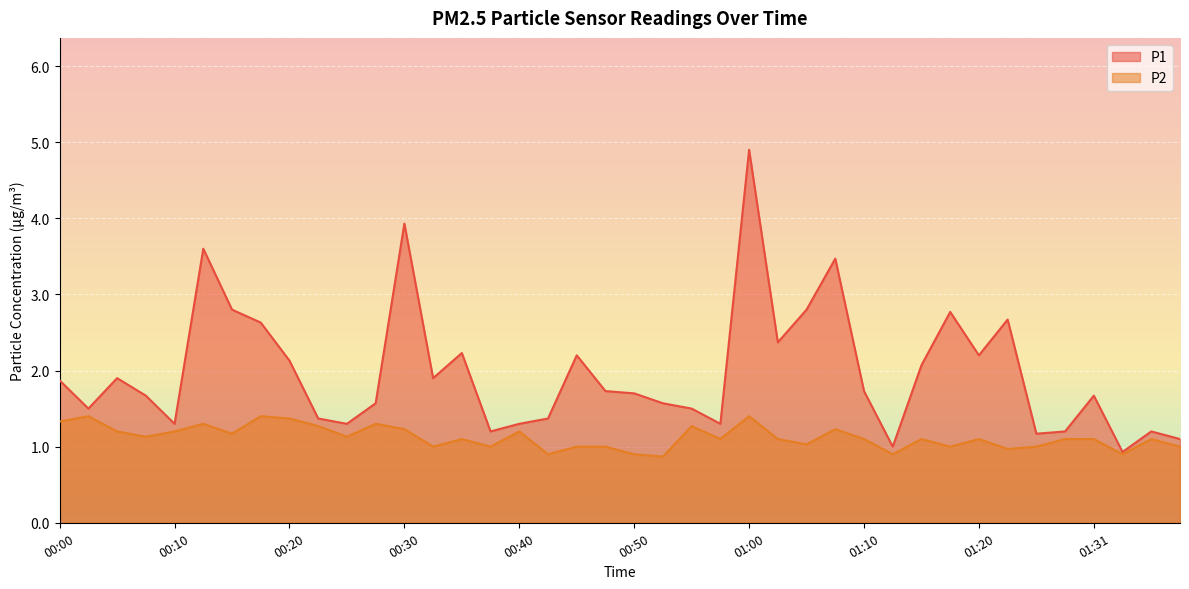

Reading left to right, what are all the values shown in this chart?

P1: 1.9	1.5	1.9	1.7	1.3	3.6	2.8	2.6	2.1	1.4	1.3	1.6	3.9	1.9	2.2	1.2	1.3	1.4	2.2	1.7	1.7	1.6	1.5	1.3	4.9	2.4	2.8	3.5	1.7	1.0	2.1	2.8	2.2	2.7	1.2	1.2	1.7	0.9	1.2	1.1
P2: 1.3	1.4	1.2	1.1	1.2	1.3	1.2	1.4	1.4	1.3	1.1	1.3	1.2	1.0	1.1	1.0	1.2	0.9	1.0	1.0	0.9	0.9	1.3	1.1	1.4	1.1	1.0	1.2	1.1	0.9	1.1	1.0	1.1	1.0	1.0	1.1	1.1	0.9	1.1	1.0